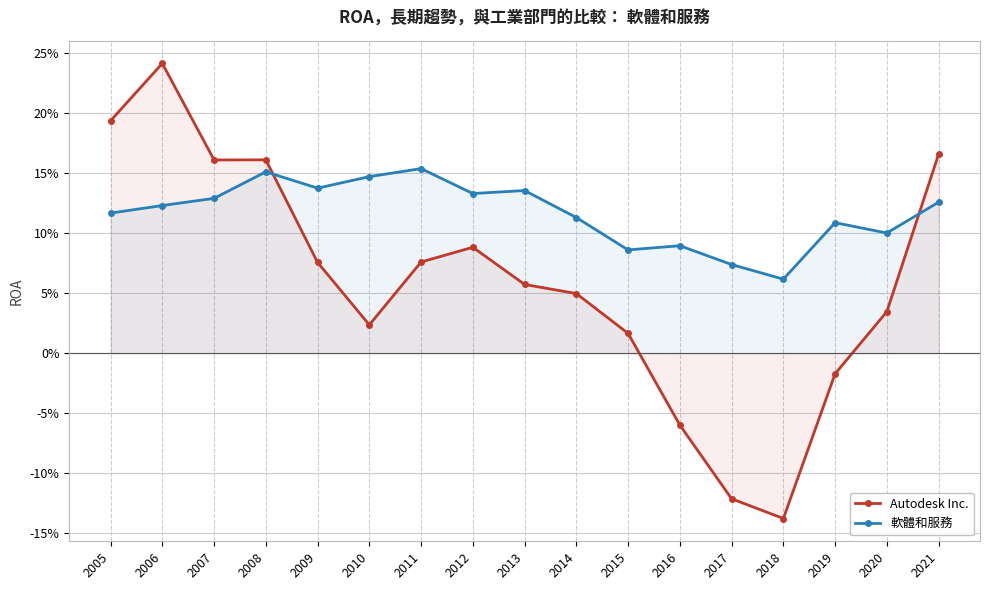

Which series ends up on top after the final intersection of Autodesk Inc. and 軟體和服務?

Autodesk Inc.